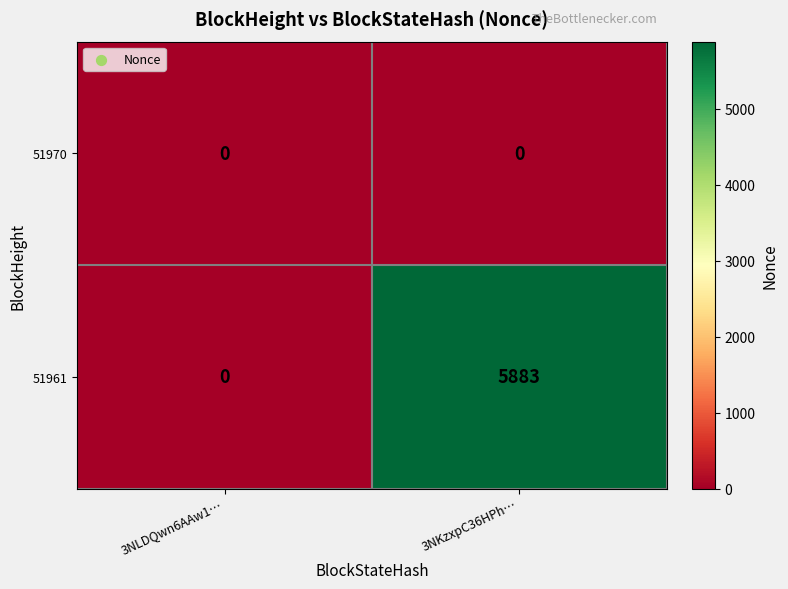

Between 3NLDQwn6AAw1… and 3NKzxpC36HPh…, which series saw the biggest shift?

51961